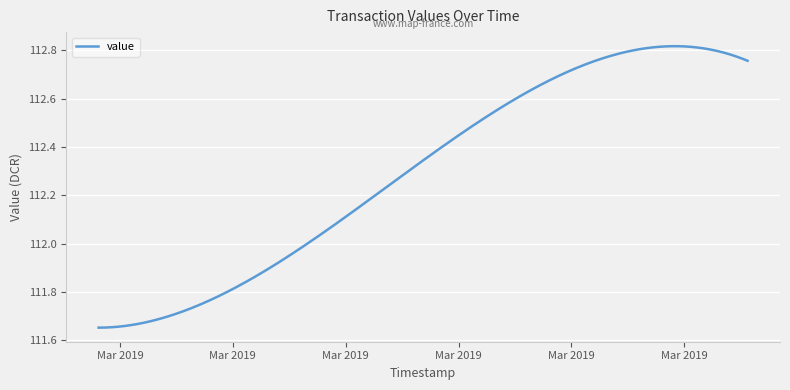

What is the difference between the maximum and minimum values?

1.2